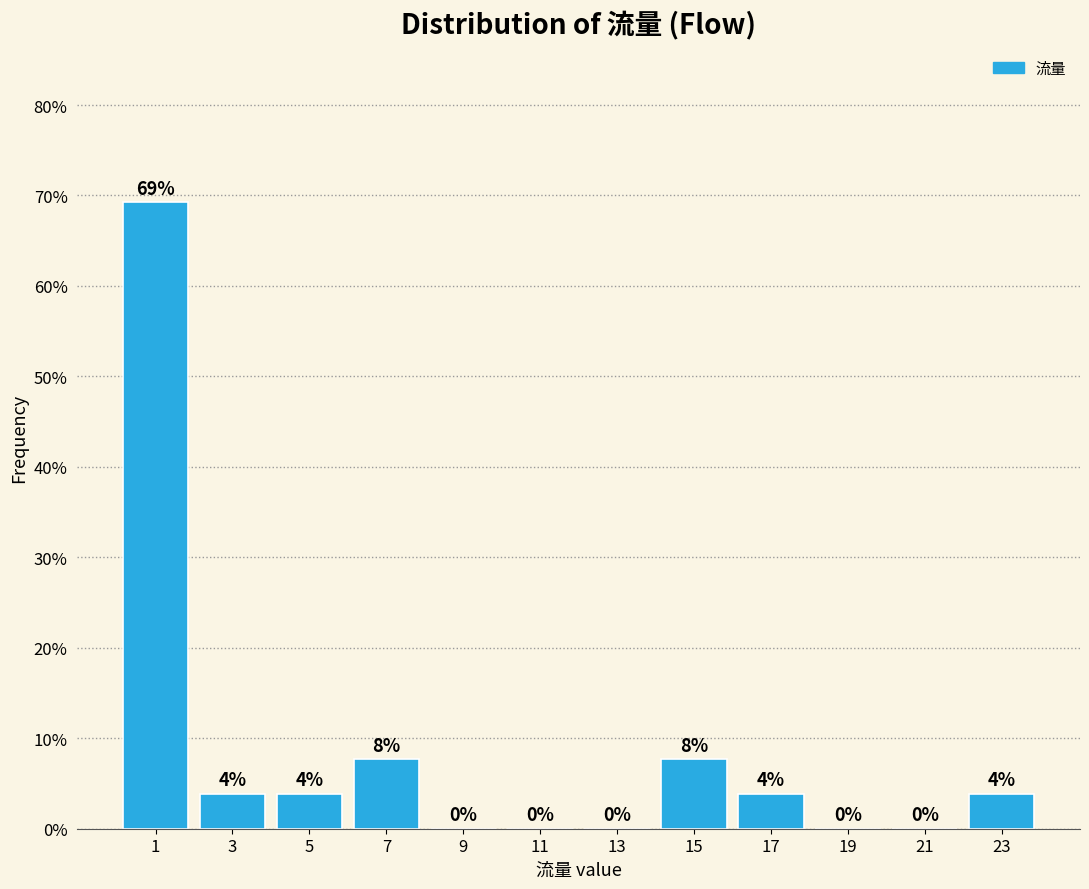

Over which range of the x-axis is the bar tallest?

0 to 2